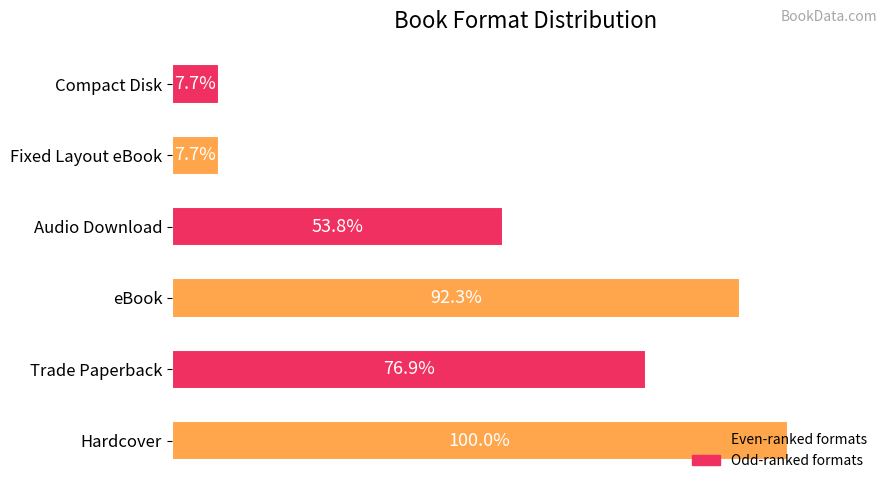

Does the chart contain any negative values?

No